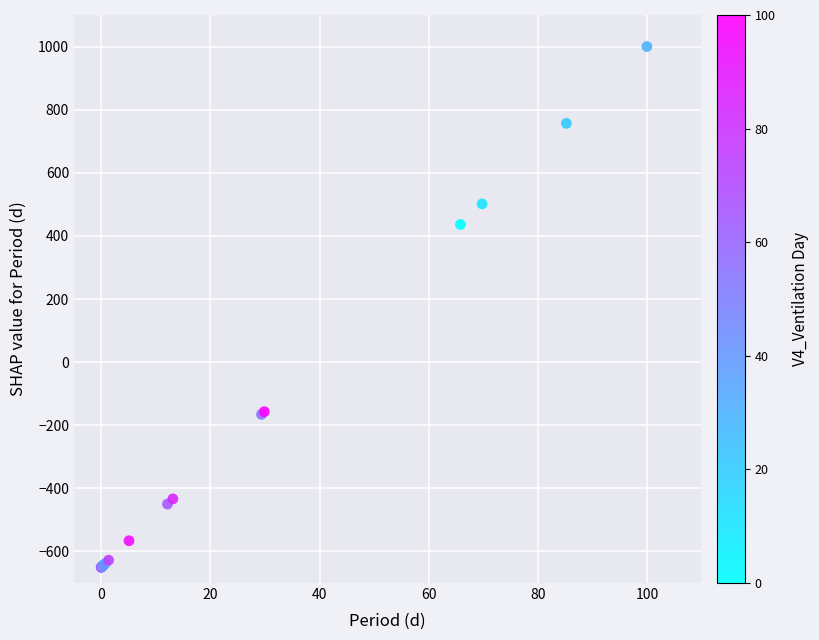

What Y value in the scatter plot is closest to 175?

436.2